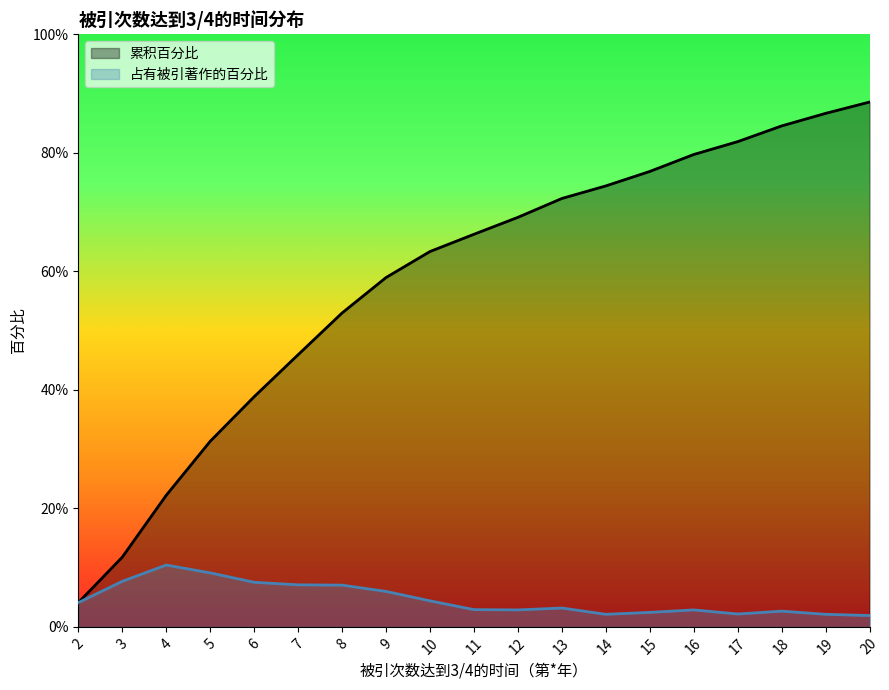

Which label corresponds to the smallest value in the chart?

20